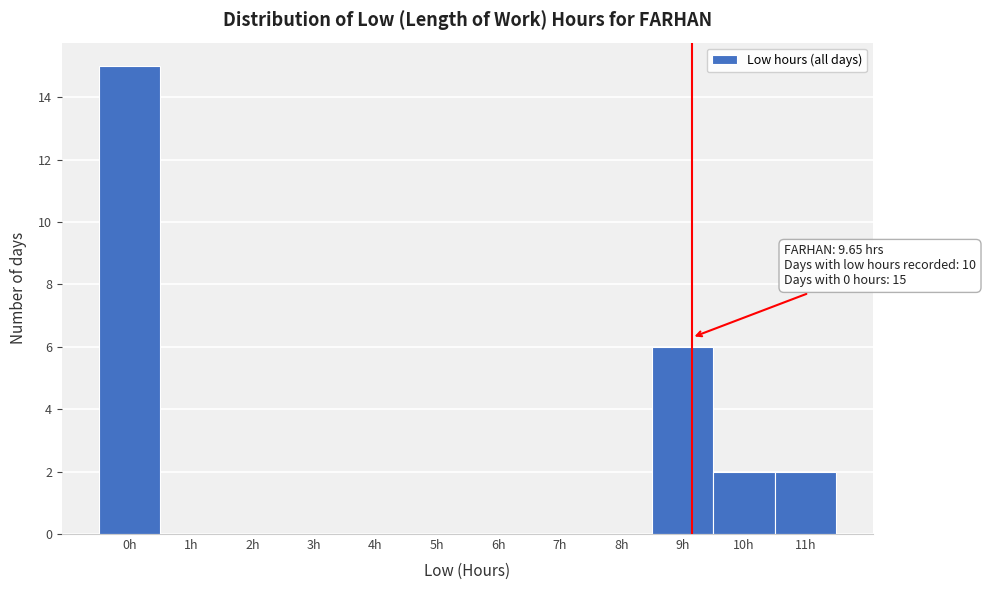

Reading left to right, what are all the values shown in this chart?

0h=15	1h=0	2h=0	3h=0	4h=0	5h=0	6h=0	7h=0	8h=0	9h=6	10h=2	11h=2